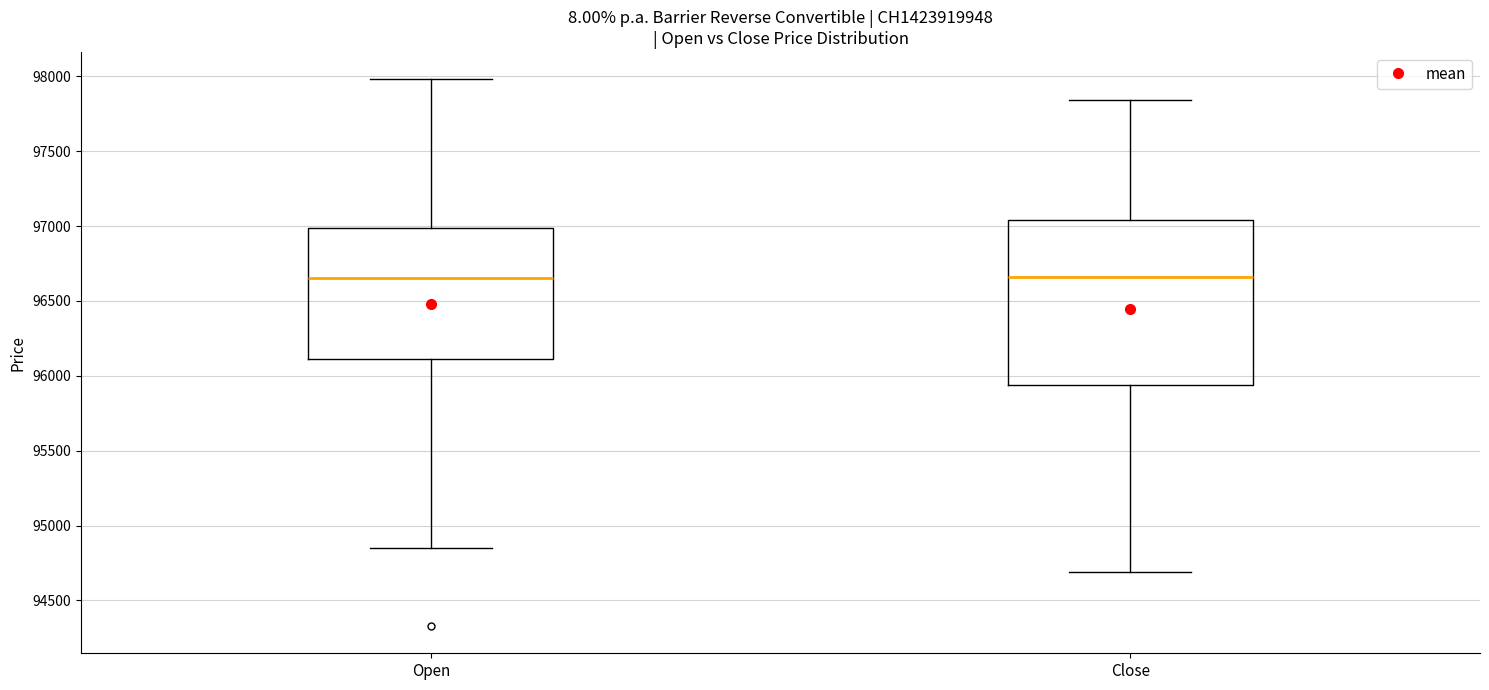

Reading left to right, transcribe this box plot: for each box, give where its median line is, the range the box spans, and where its two whiskers end, as read against the y-axis. The values are not printed on the chart, so give them approximately, as read against the axis.

Open: median 96650, box 96100 to 97000, whiskers 94850 to 98000
Close: median 96650, box 95950 to 97050, whiskers 94700 to 97850